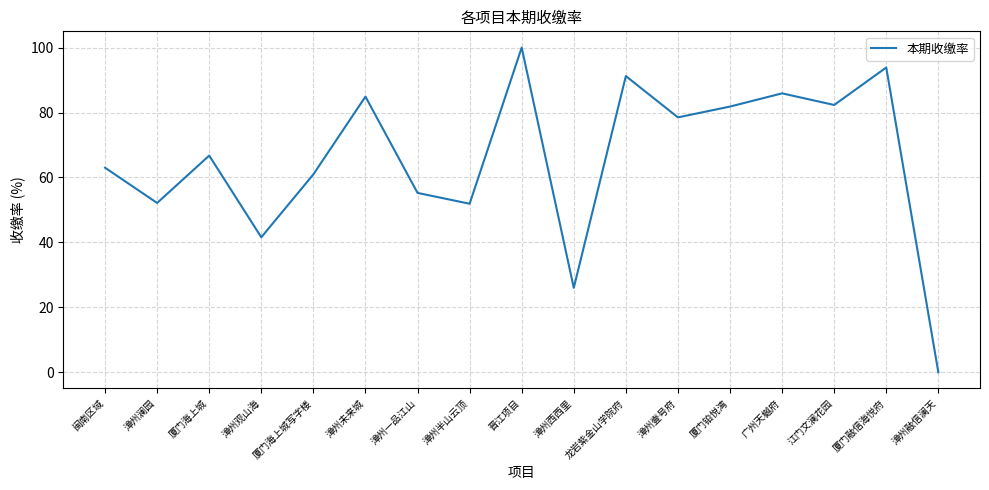

Does the chart have visible grid lines?

Yes